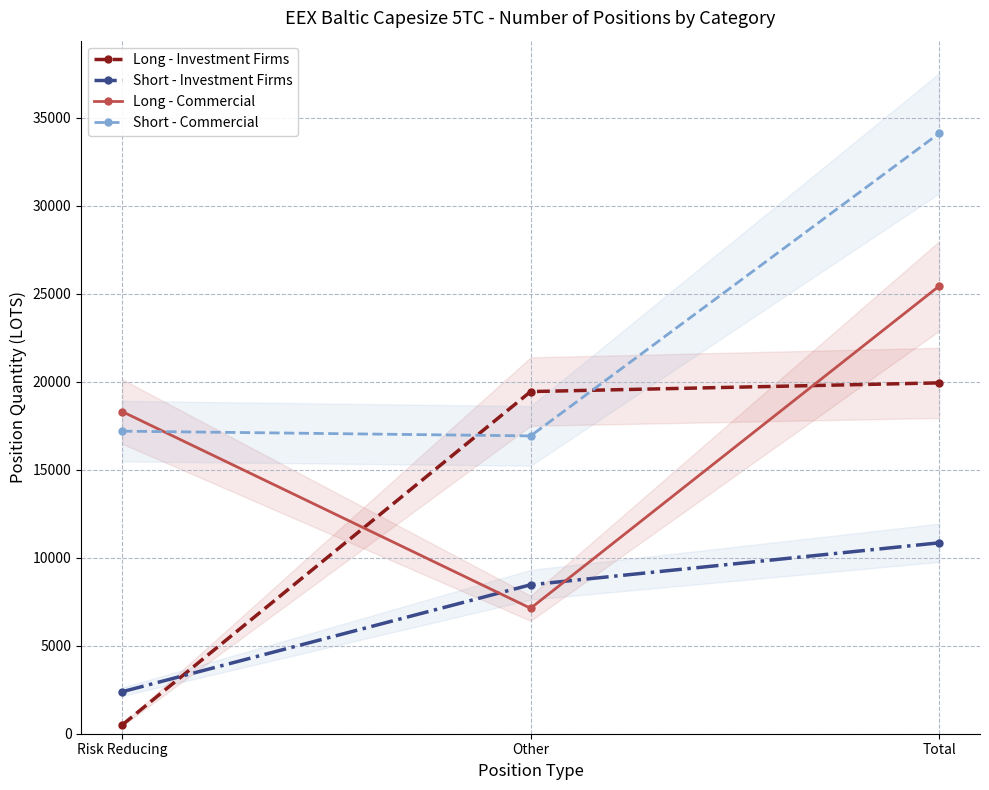

Rank the series at Total from lowest to highest value.

Short - Investment Firms, Long - Investment Firms, Long - Commercial, Short - Commercial